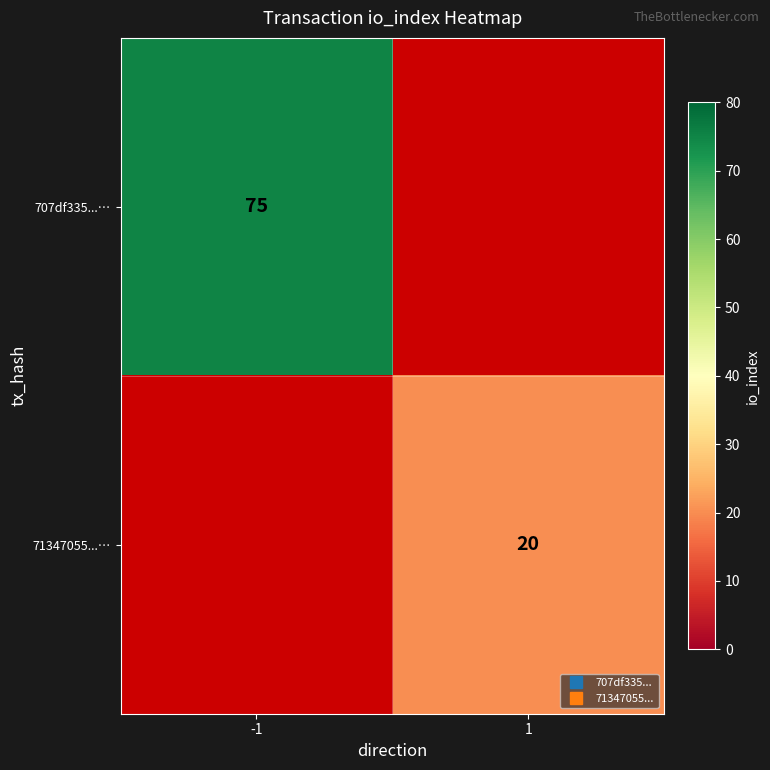

Which label corresponds to the largest value in the chart?

-1